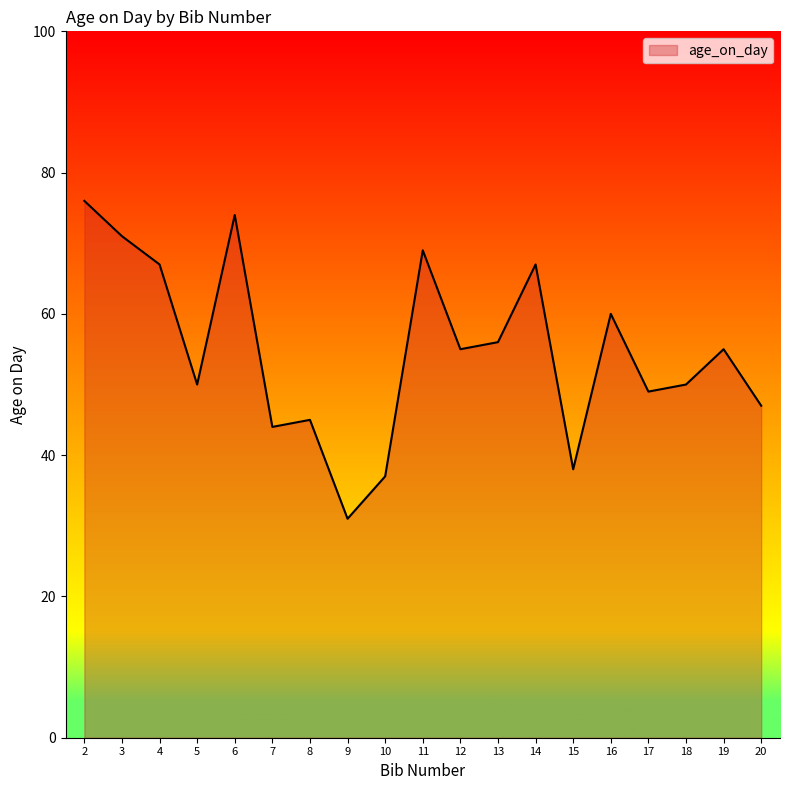

What is the difference between the maximum and minimum values?

45